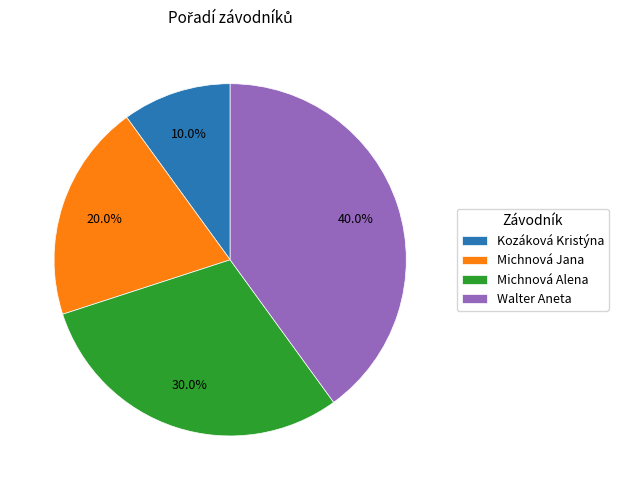

To the nearest percent, what is the combined percentage of Michnová Alena and Kozáková Kristýna?

40%